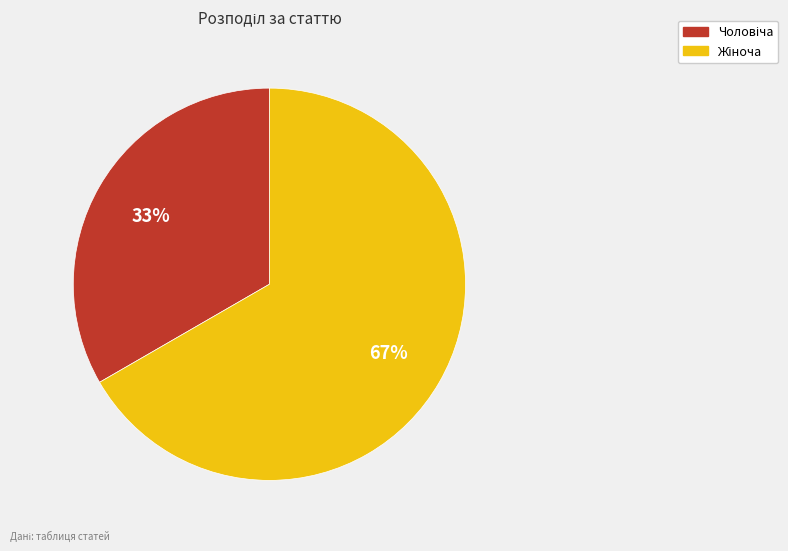

Count the number of slices in the pie.

2